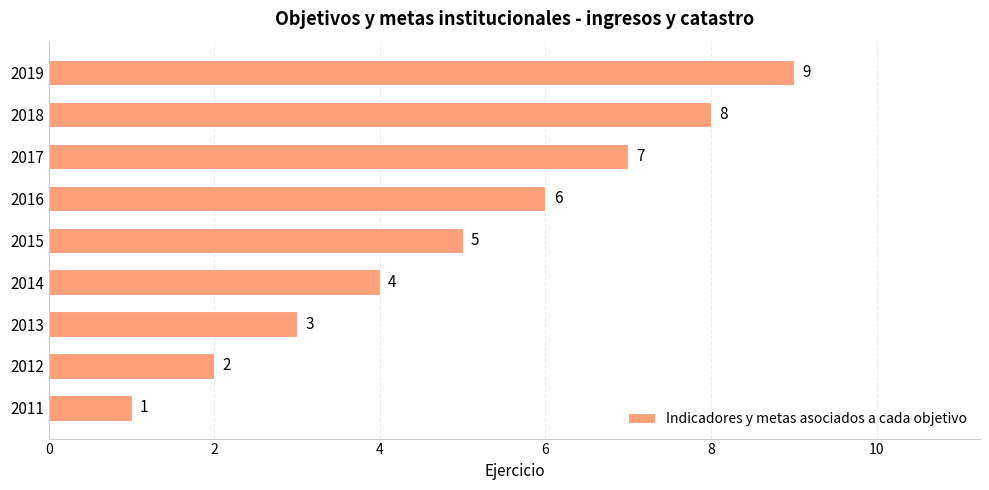

How many values are between 3 and 7?

5